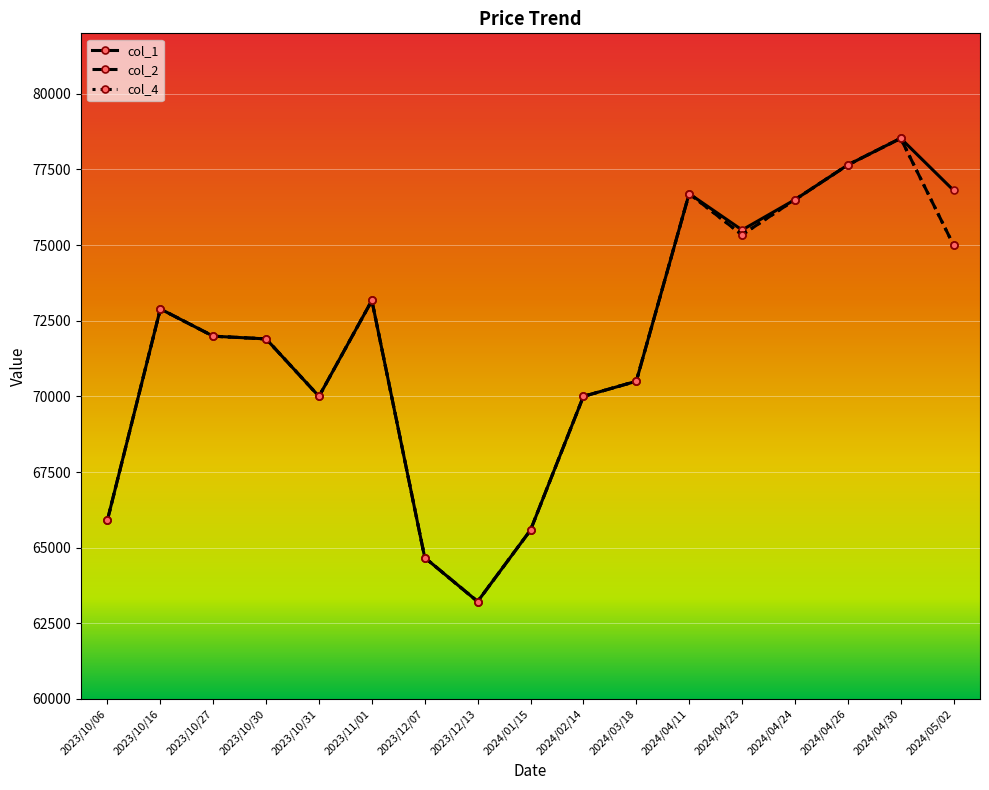

How many categories are shown in the chart?

17